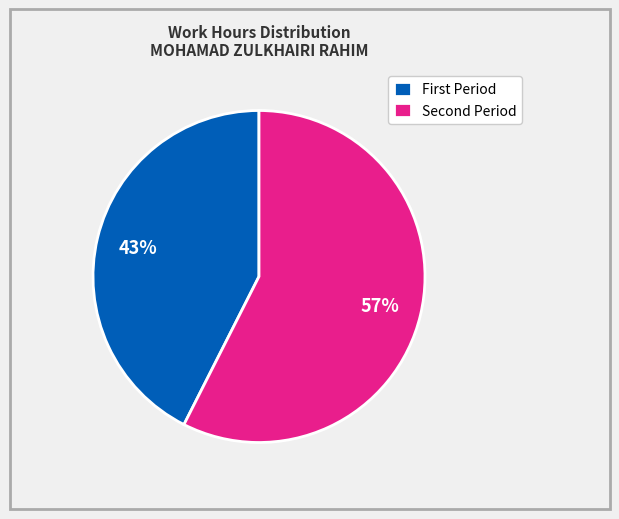

What is the largest slice in the pie chart?

Second Period